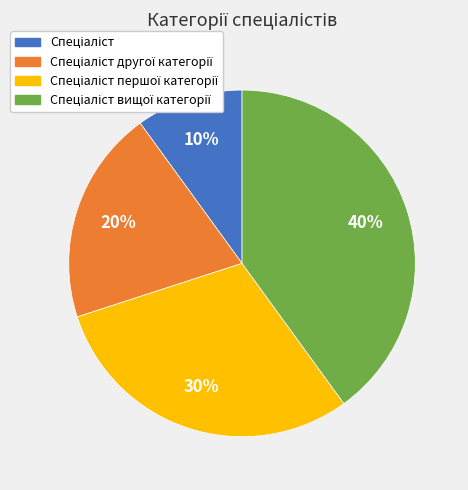

To the nearest percent, what is the difference between the largest and smallest slice percentages?

30%